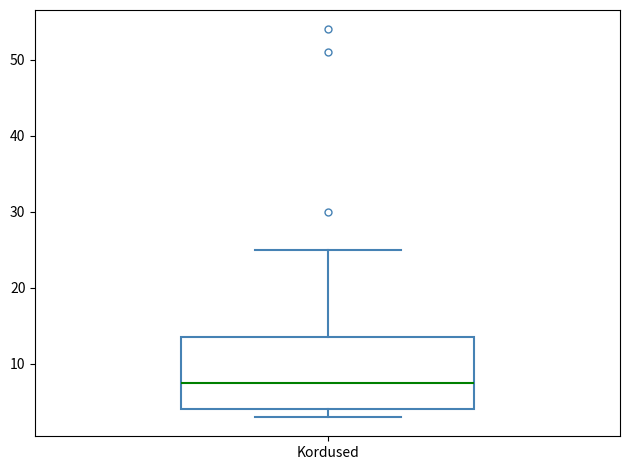

Transcribe this box plot: give where the median line is, the range the box spans, and where the two whiskers end, as read against the y-axis. The values are not printed on the chart, so give them approximately, as read against the axis.

median 8, box 4 to 14, whiskers 3 to 25